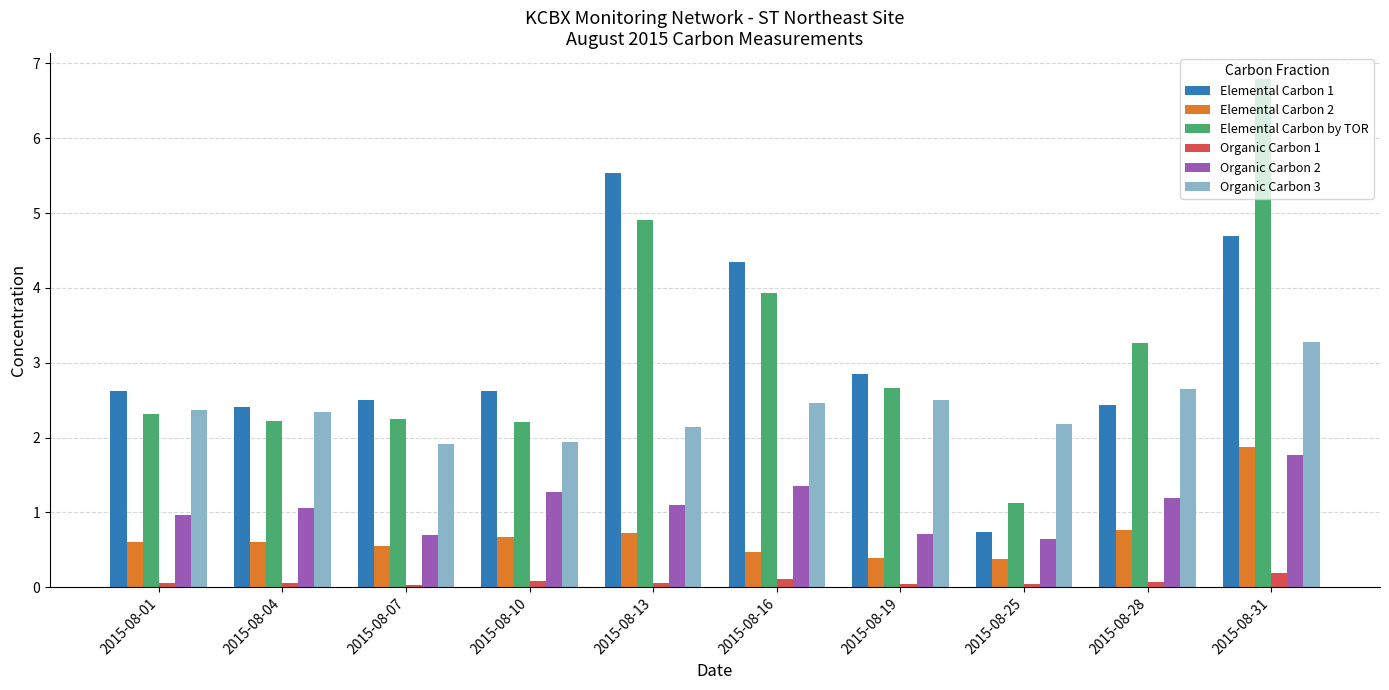

How many bars are there in each group?

6